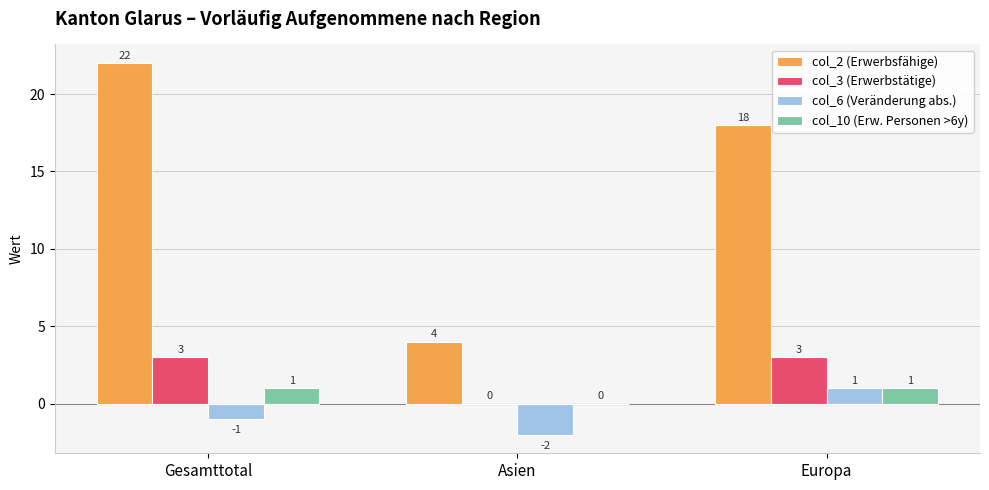

How many categories are shown in the chart?

3